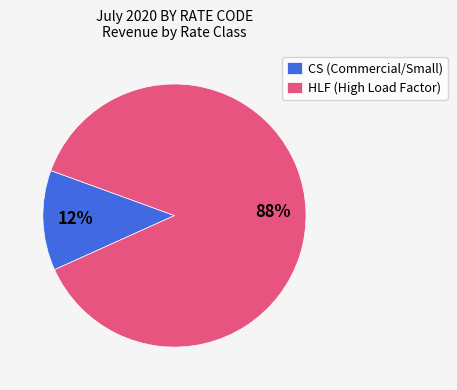

To the nearest percent, what percentage of the pie is HLF (High Load Factor)?

88%